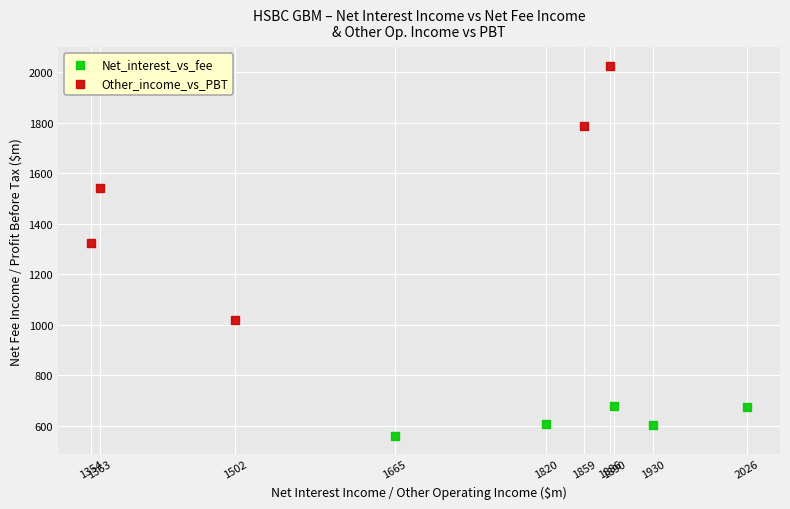

Which series reaches the minimum Y coordinate?

Net_interest_vs_fee